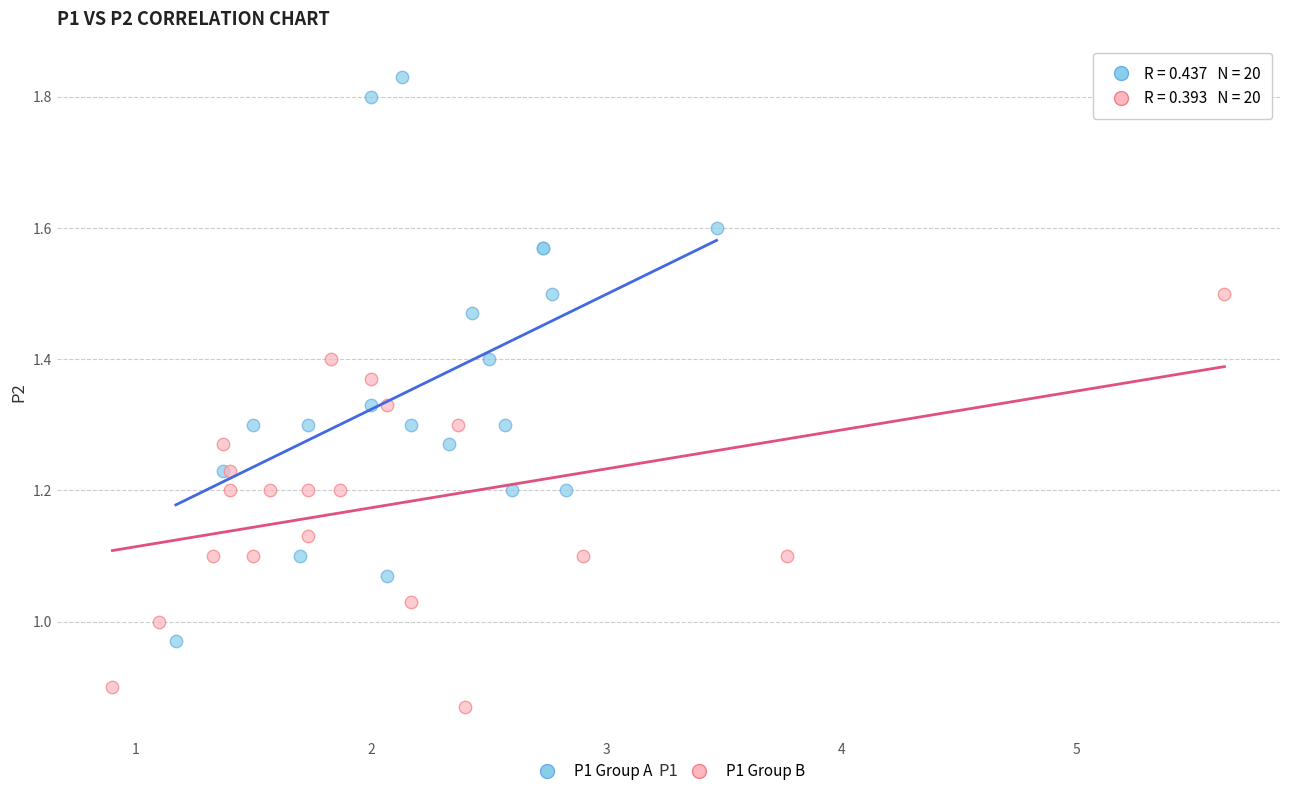

Which series has the largest Y range (max minus min)?

P1 Group A